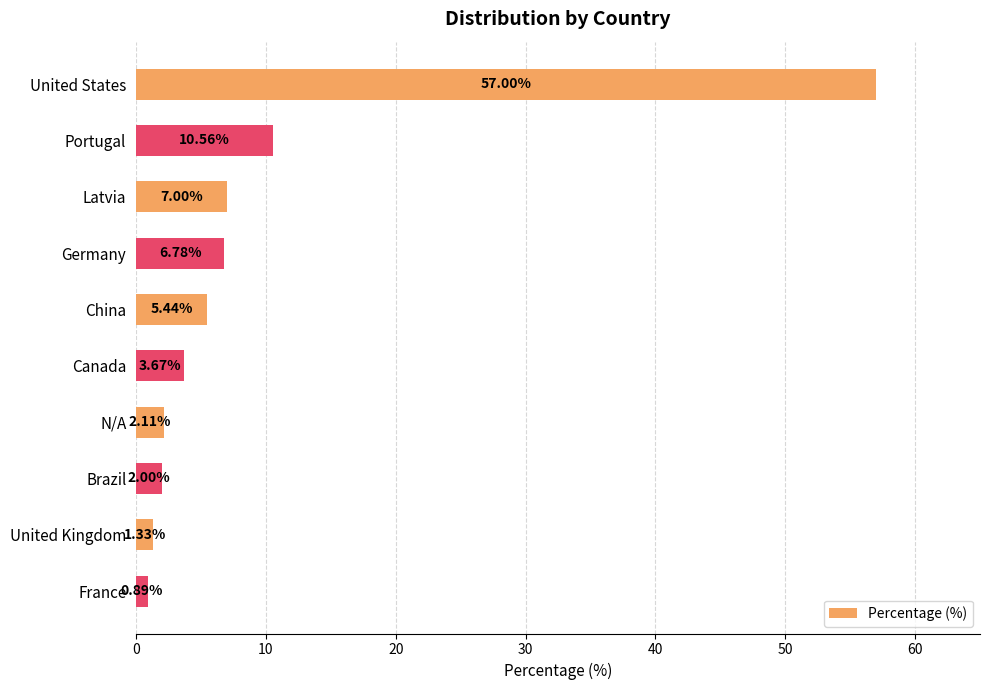

Rank the categories by value from lowest to highest.

France, United Kingdom, Brazil, N/A, Canada, China, Germany, Latvia, Portugal, United States